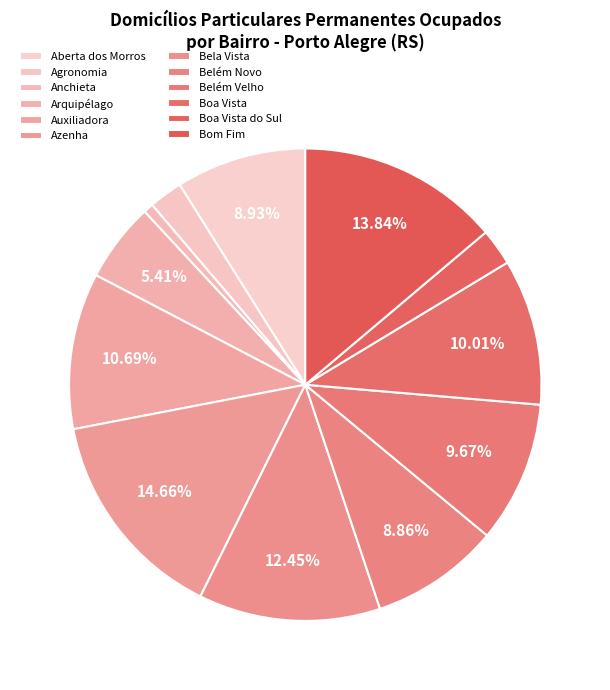

What is the change in value from Anchieta to Auxiliadora?

+4217